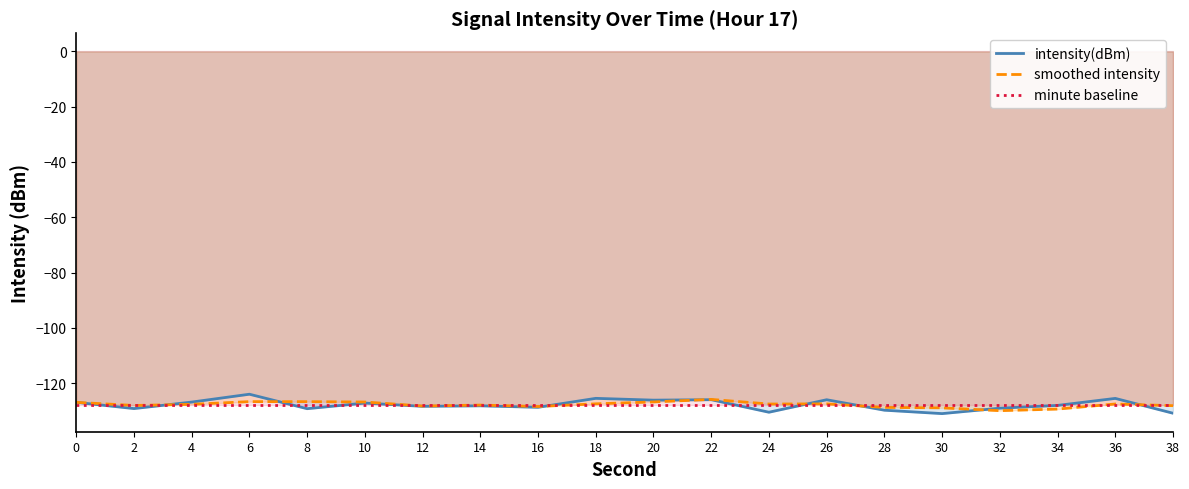

Is this an area chart (filled region under the line)?

No